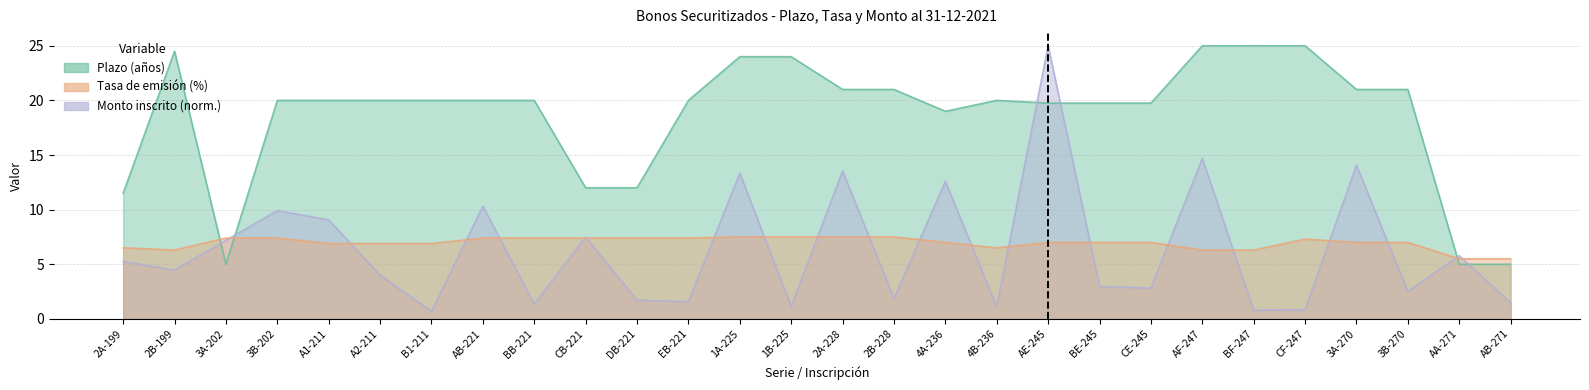

What is the maximum value for Plazo (años)?

25.0